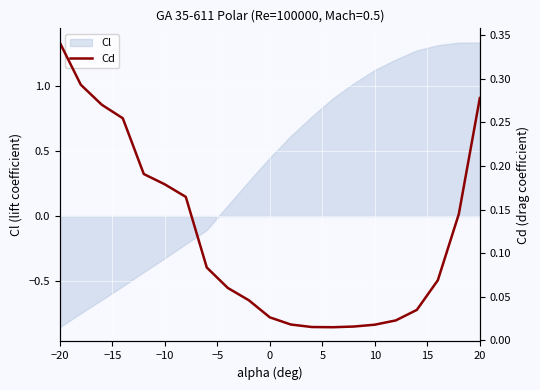

True or false: the data has more than 2 interior local peaks.

False